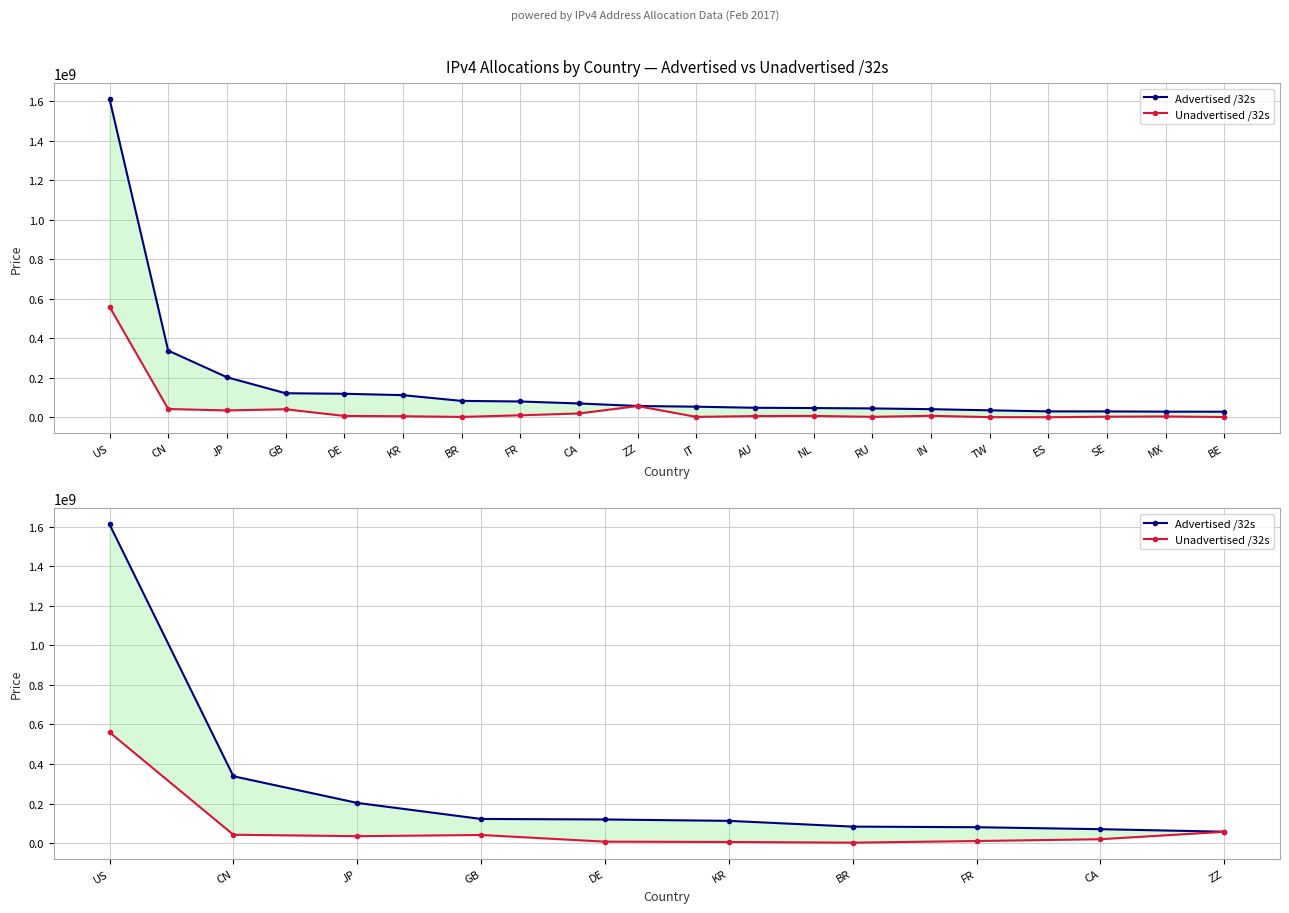

The value of Unadvertised /32s at US is 560586304. True or false?

True